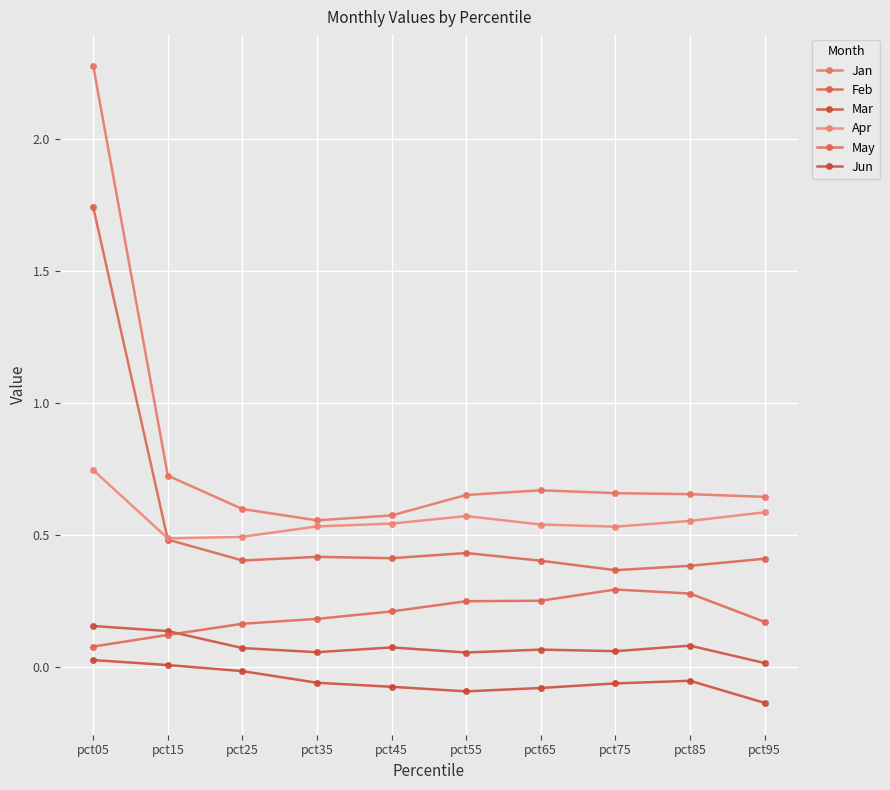

At which category is the sum across all series the highest?

pct05